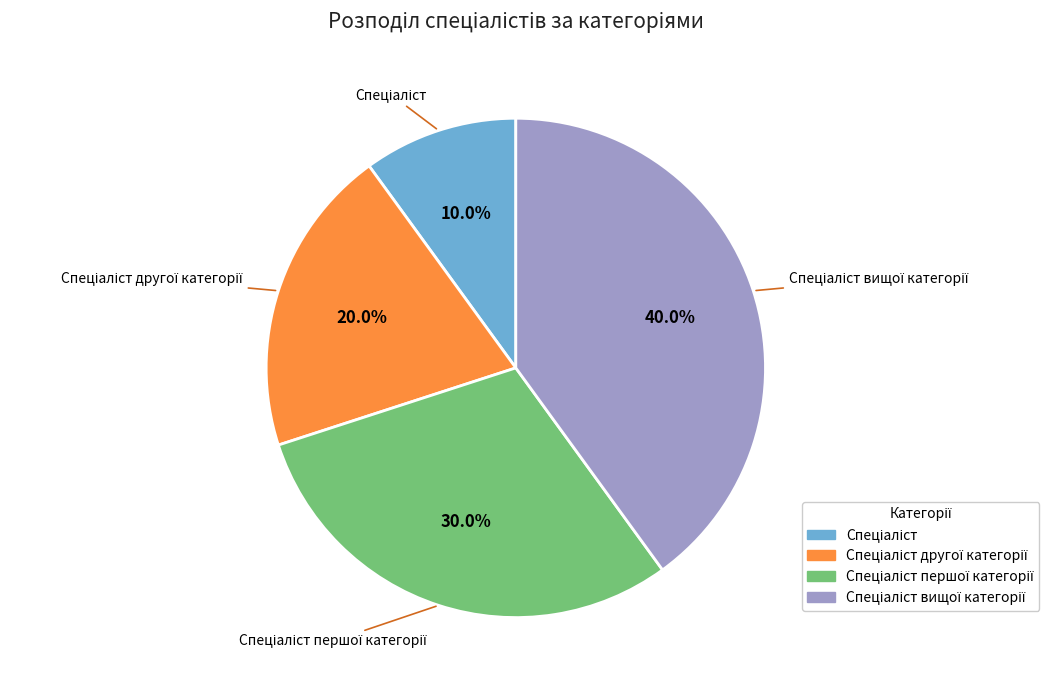

Does any single category account for the majority?

No